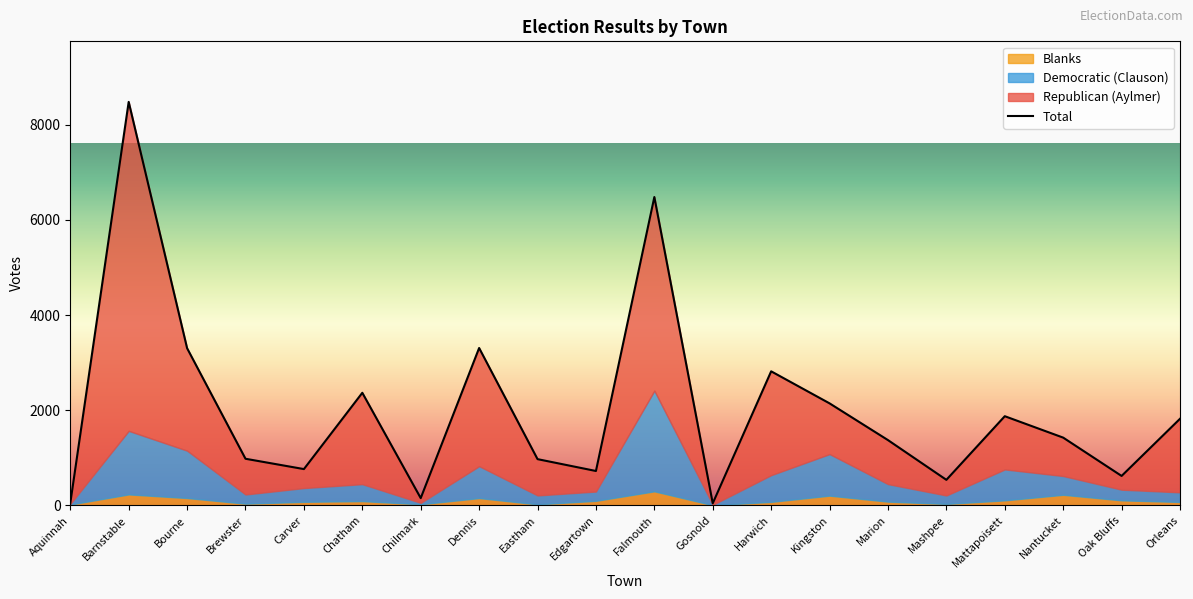

Where is Democratic (Clauson) nearest to the value 1061?

Bourne